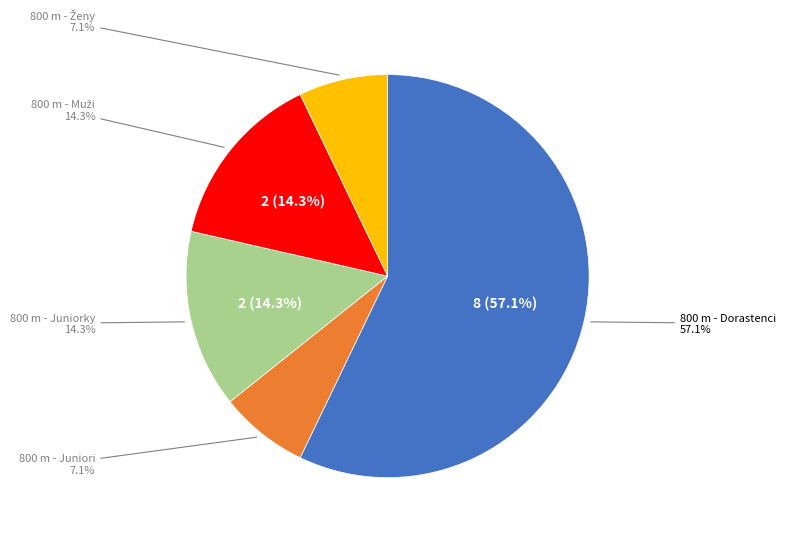

Which slice represents more than half of the pie?

800 m - Dorastenci